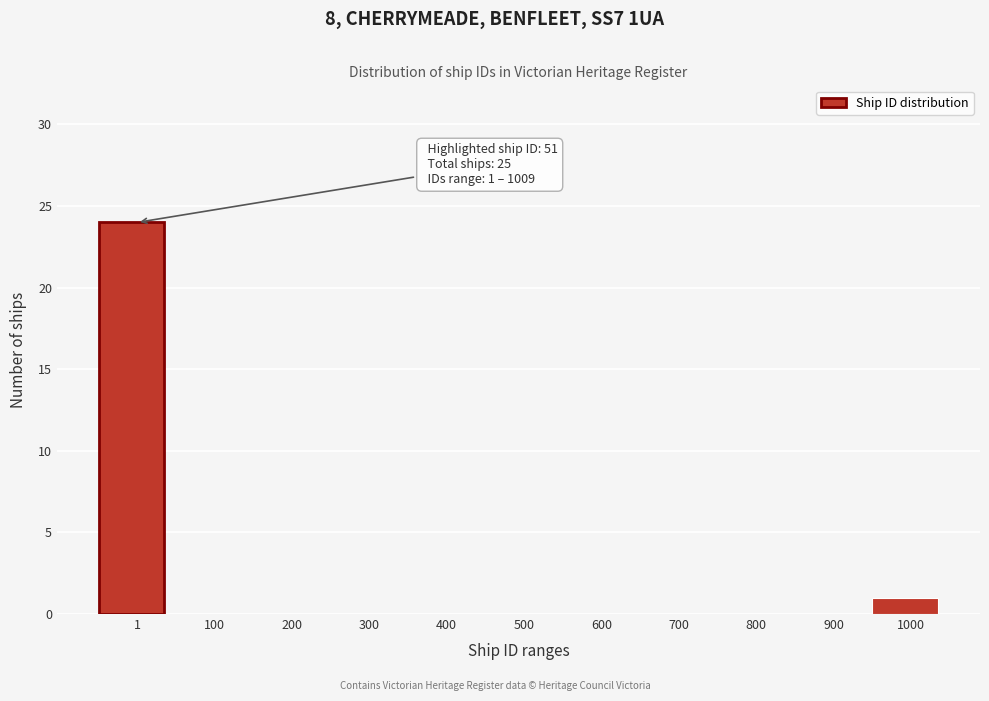

Reading right to left, what are all the values shown in this chart?

1000=1	900=0	800=0	700=0	600=0	500=0	400=0	300=0	200=0	100=0	1=24